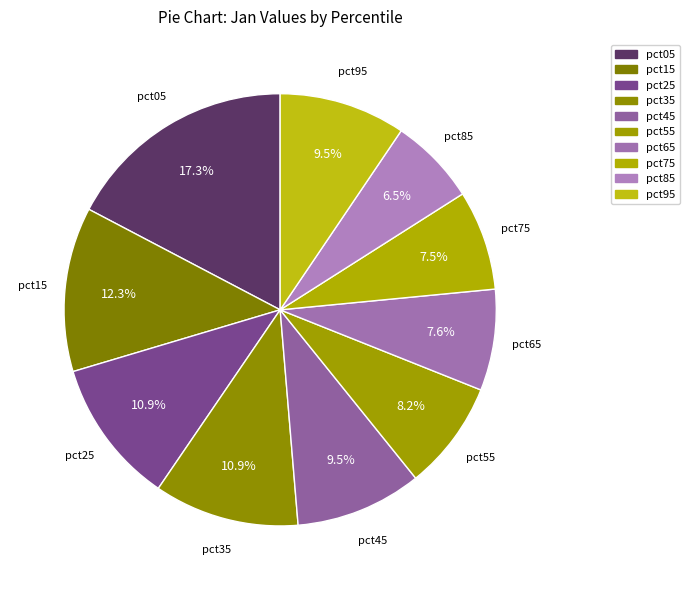

The pct05 slice represents 17% of the pie. True or false?

True